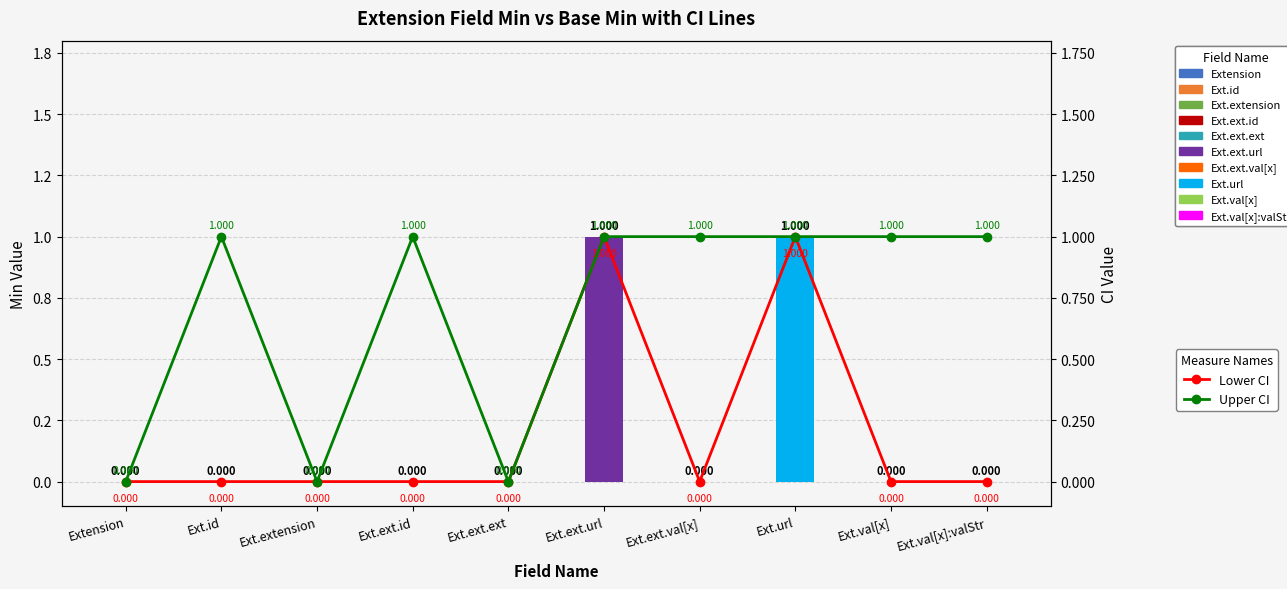

What is the greatest value displayed?

1